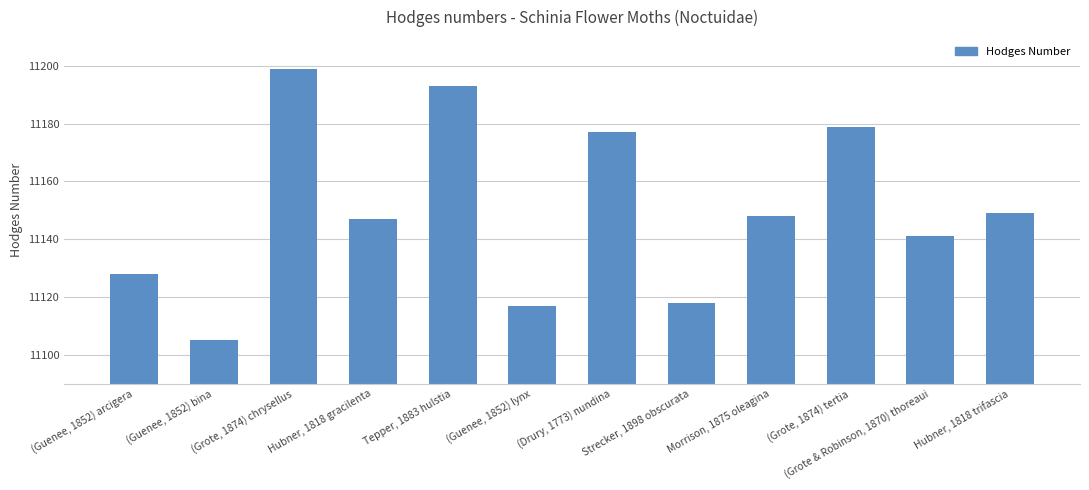

What is the value of the 9th bar from the left?

11148